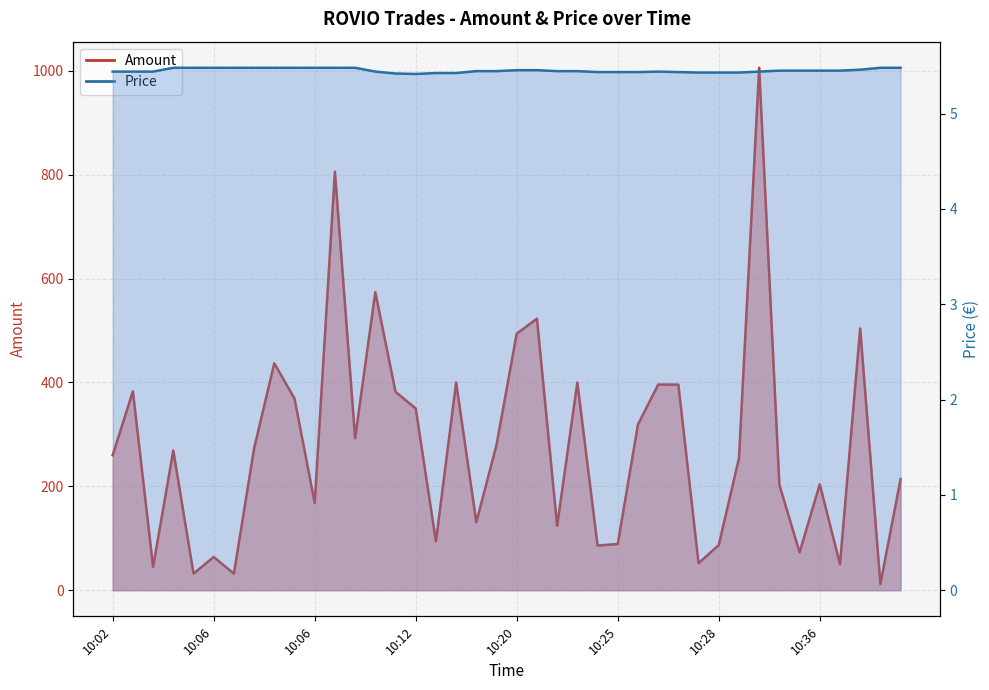

Reading left to right, list all the values displayed in this chart.

Amount: 260.0	383.0	45.0	269.0	32.0	64.0	32.0	273.0	437.0	369.0	168.0	806.0	293.0	574.0	382.0	350.0	94.0	400.0	131.0	280.0	494.0	523.0	124.0	400.0	86.0	89.0	319.0	396.0	396.0	52.0	87.0	254.0	1006.0	203.0	73.0	204.0	50.0	504.0	12.0	214.0
Price: 5.4	5.4	5.4	5.5	5.5	5.5	5.5	5.5	5.5	5.5	5.5	5.5	5.5	5.4	5.4	5.4	5.4	5.4	5.4	5.4	5.5	5.5	5.4	5.4	5.4	5.4	5.4	5.4	5.4	5.4	5.4	5.4	5.4	5.5	5.5	5.5	5.5	5.5	5.5	5.5